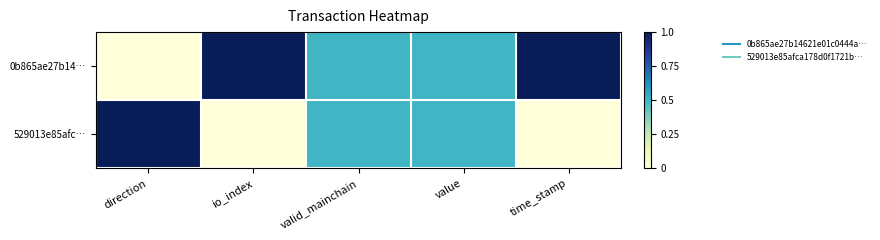

Reading left to right, what are all the values shown in this chart?

0b865ae27b14…: direction=0.0	io_index=1.0	valid_mainchain=0.5	value=0.5	time_stamp=1.0
529013e85afc…: direction=1.0	io_index=0.0	valid_mainchain=0.5	value=0.5	time_stamp=0.0